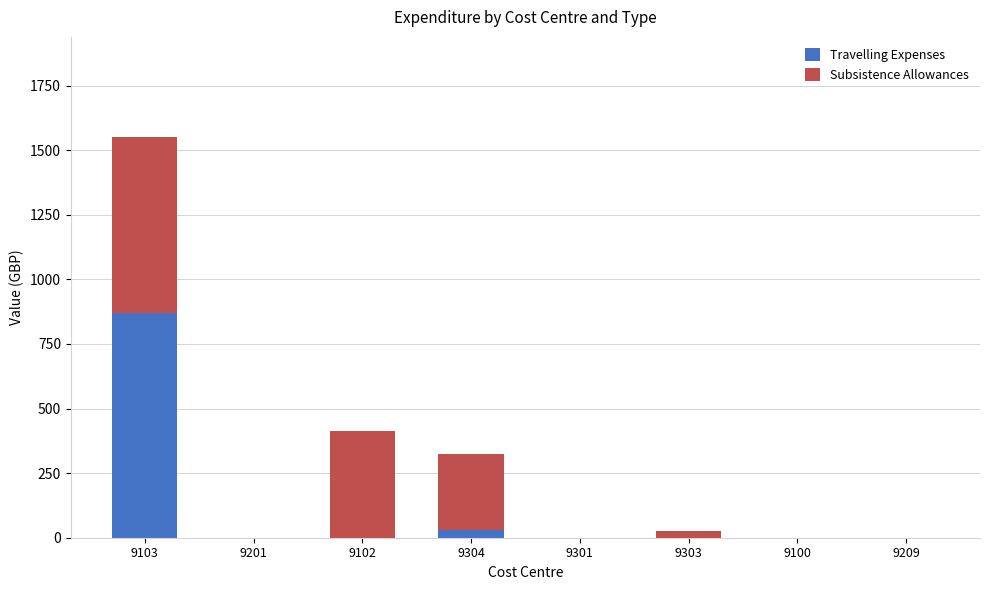

At which category is the sum across all series the highest?

9103